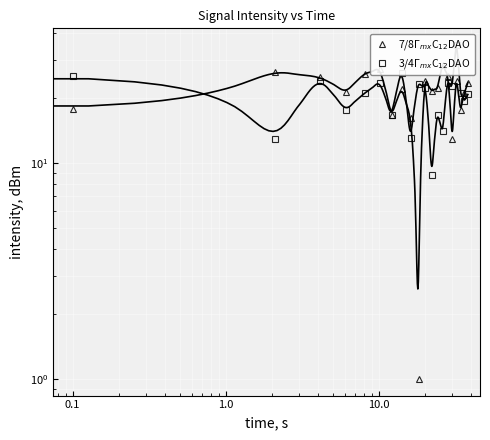

At which category is the sum across all series the highest?

16